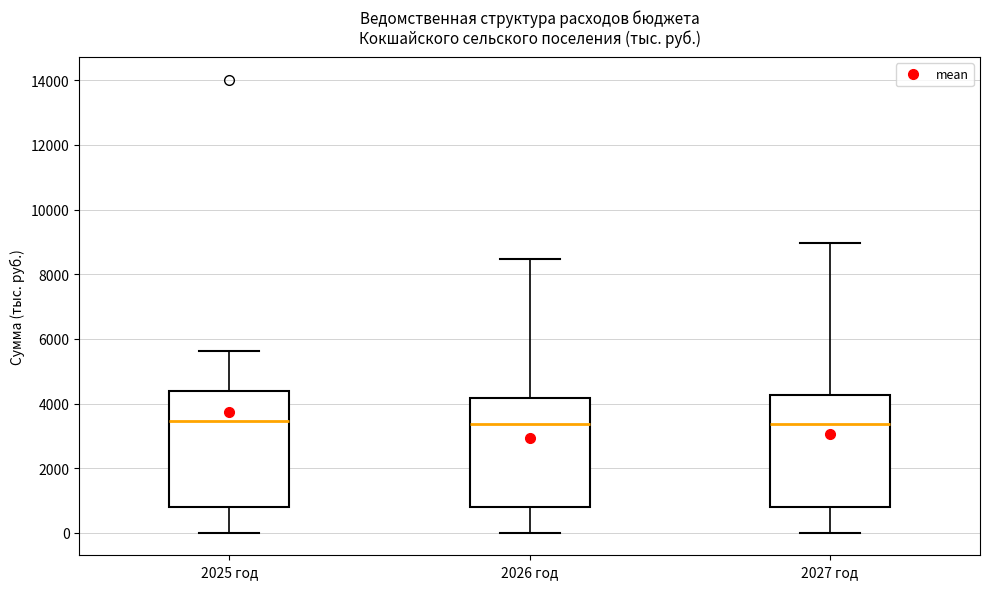

Where does the lower whisker of the box for 2027 год end on the y-axis? The values are not printed on the chart, so give them approximately, as read against the axis.

0